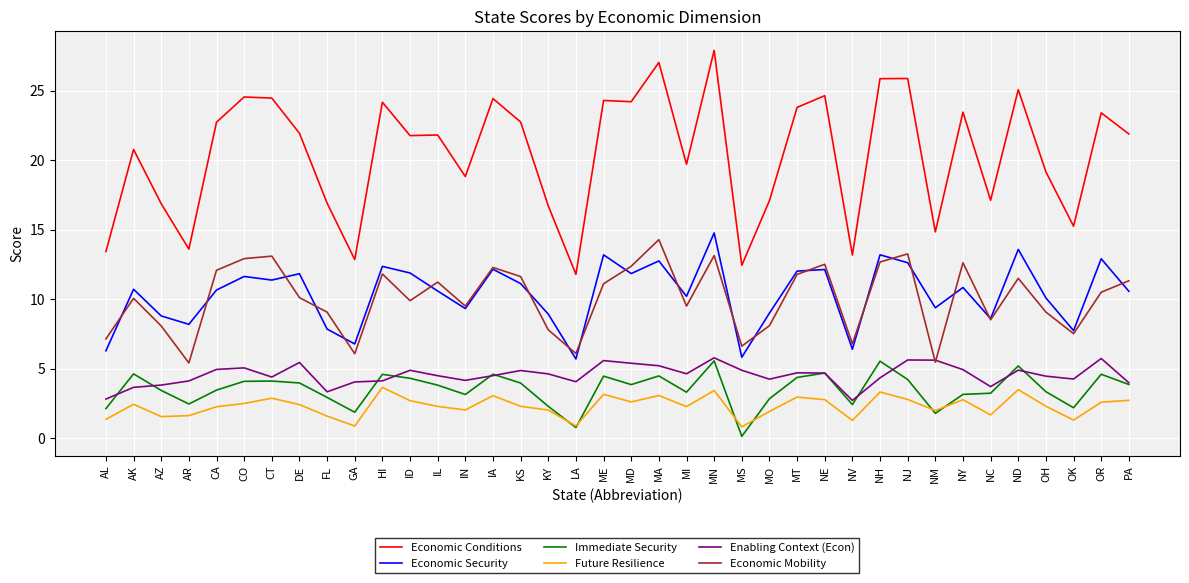

What is the difference between the Future Resilience values at HI and MN?

0.2